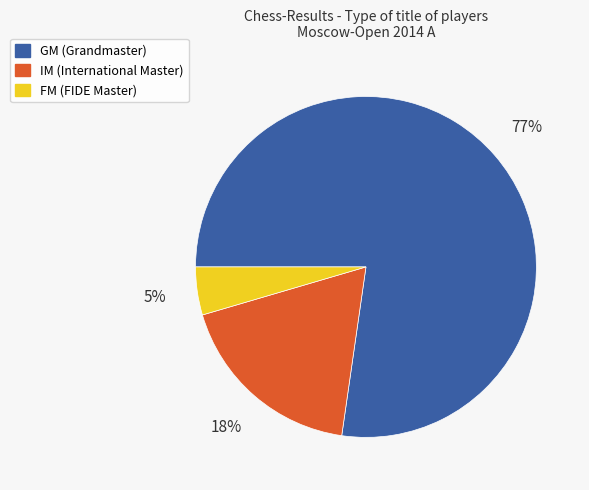

To the nearest percent, what portion does FM represent?

5%